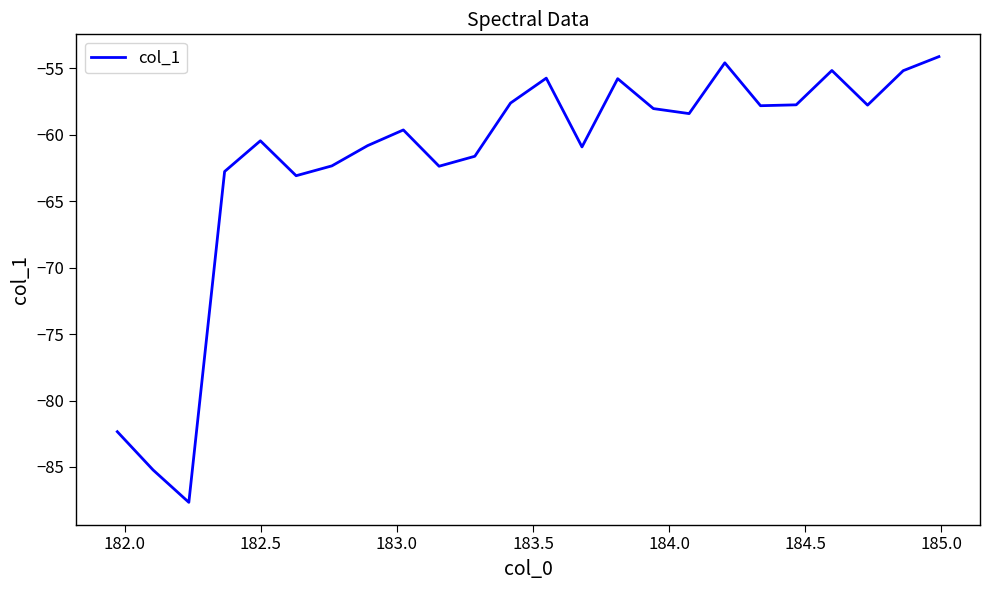

What is the minimum value shown in the chart?

-87.7